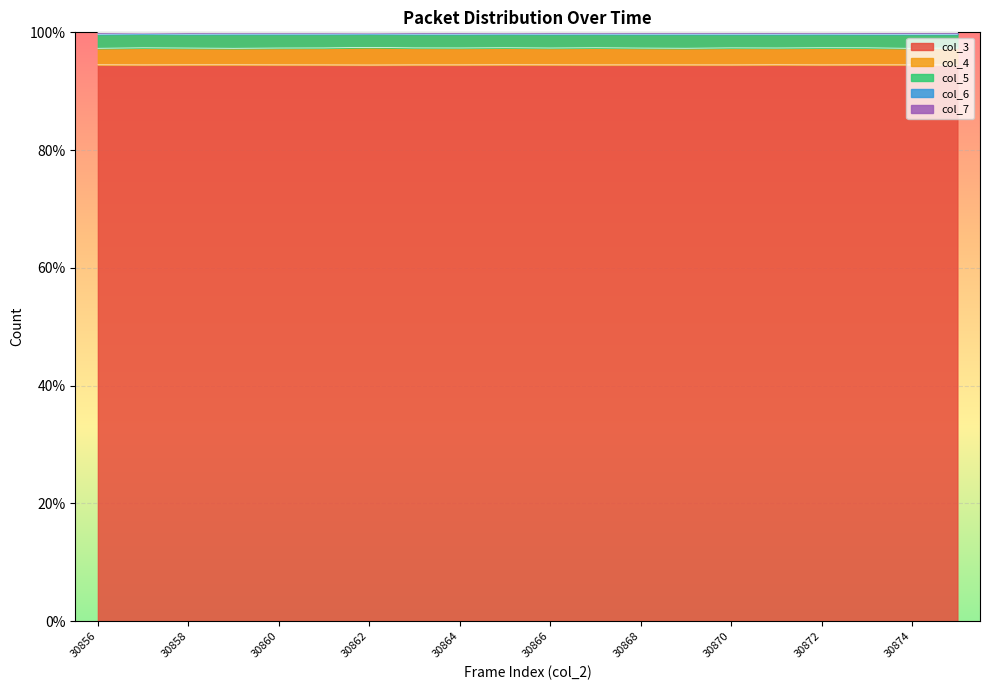

What is the highest value of the col_3 series?

94.5